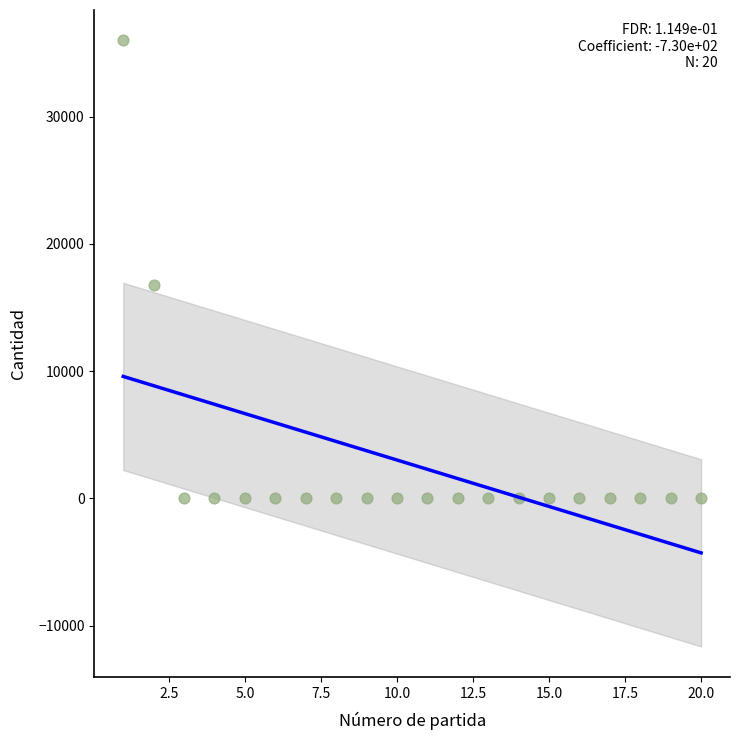

What is the range of X values (max minus min)?

19